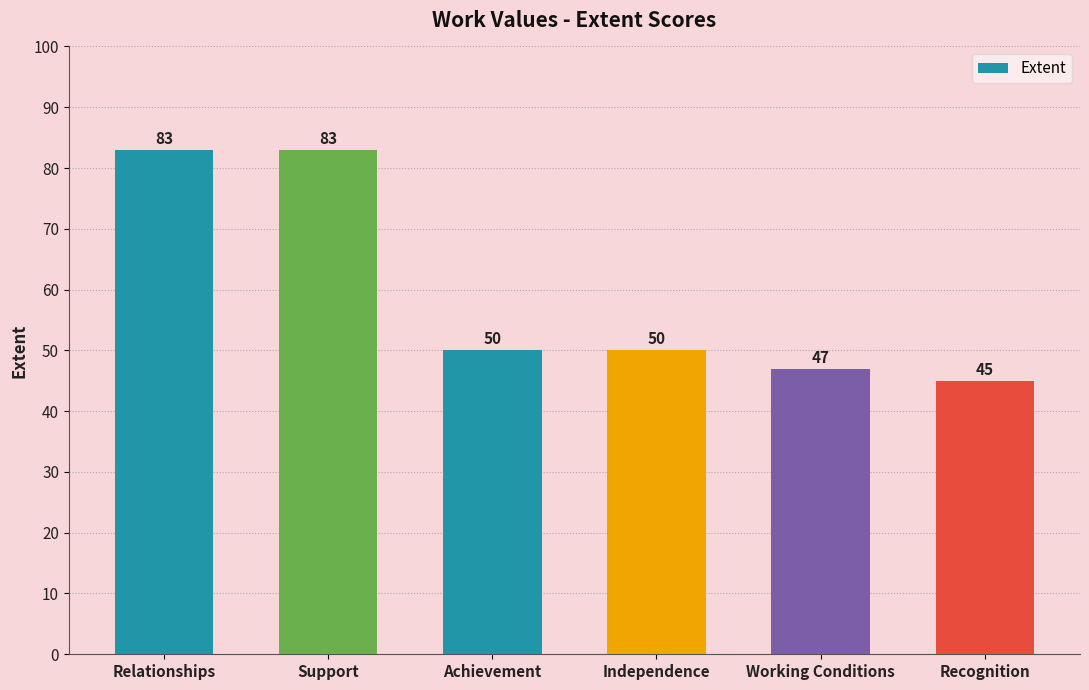

The value at Working Conditions is 75. True or false?

False